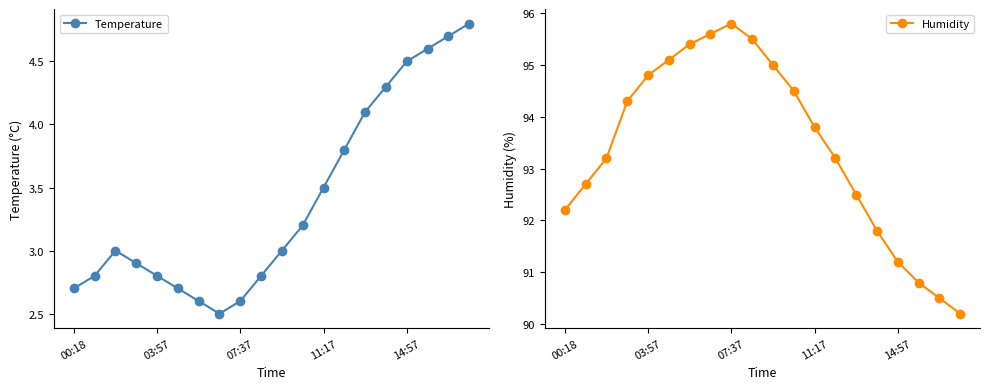

List the series in order of their peak value, lowest first.

Temperature, Humidity